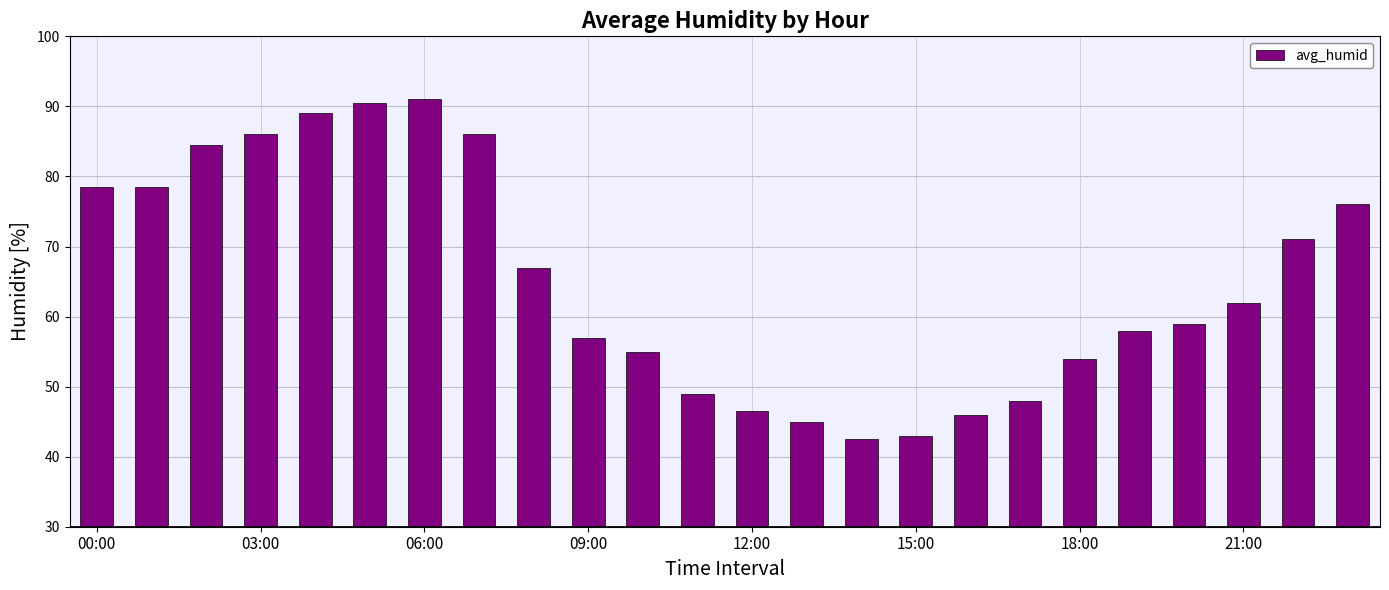

What is the value of the 22nd bar from the left?

62.0